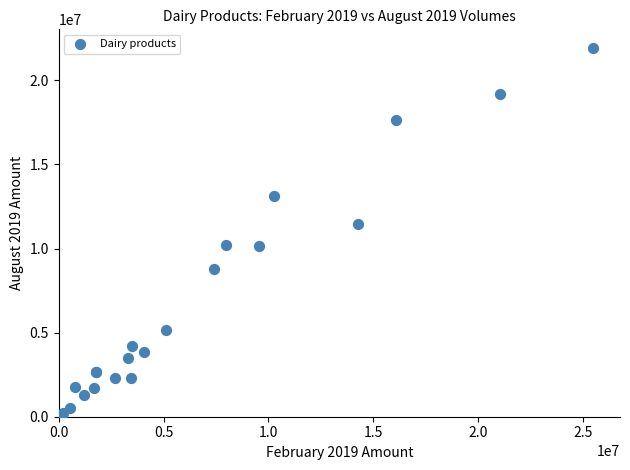

What Y value in the scatter plot is closest to 11030494?

11478644